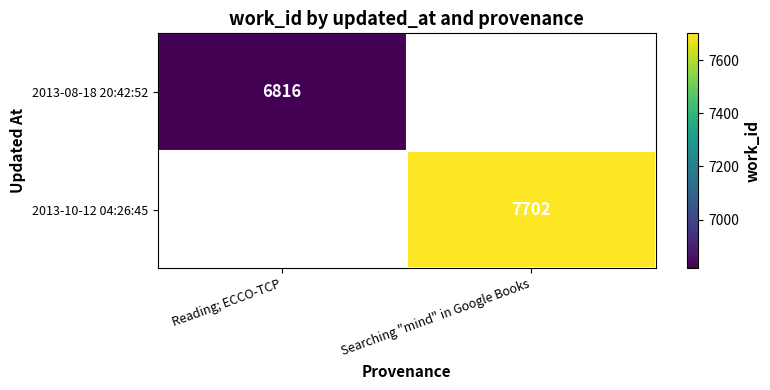

The 2013-08-18 20:42:52 series shows 6816 at Reading; ECCO-TCP. True or false?

True